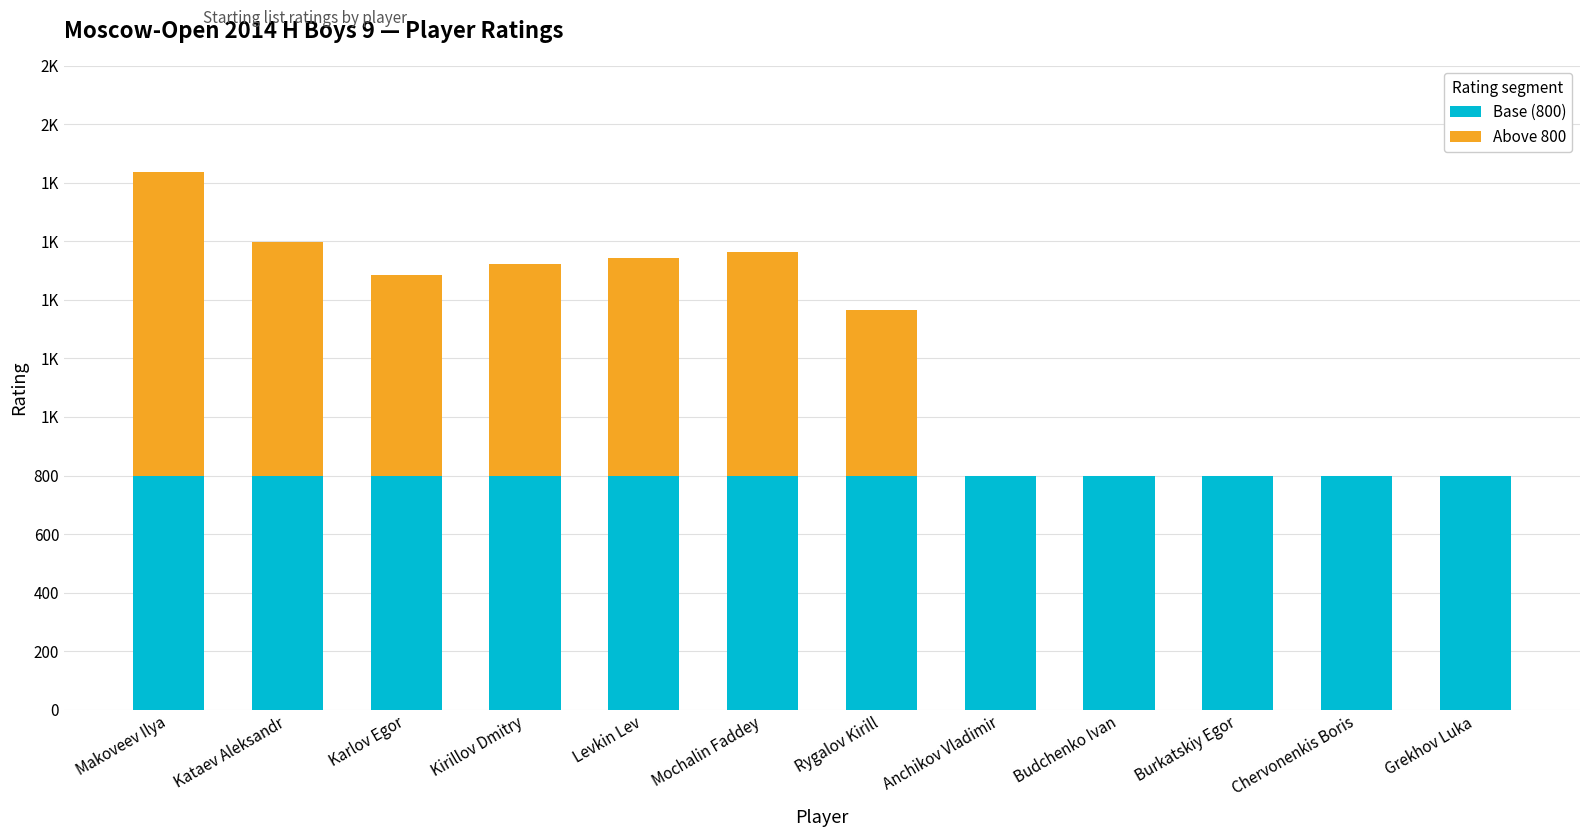

List the series in order of their overall mean, lowest first.

Above 800, Base (800)